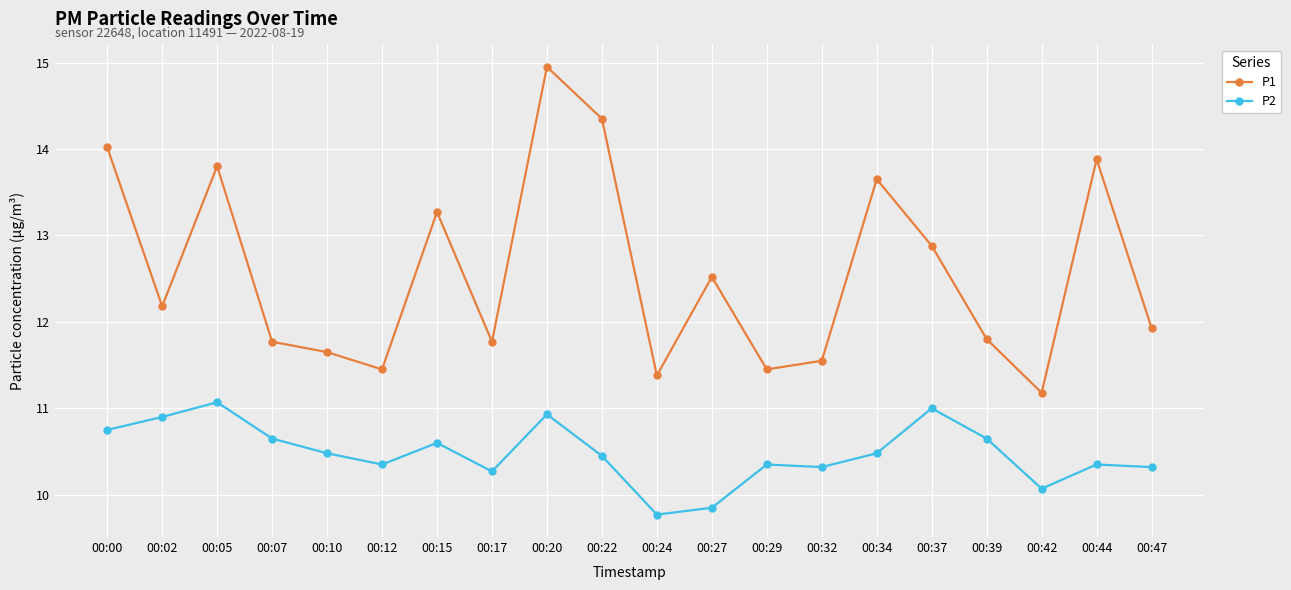

Rank the series by their average value, from lowest to highest.

P2, P1